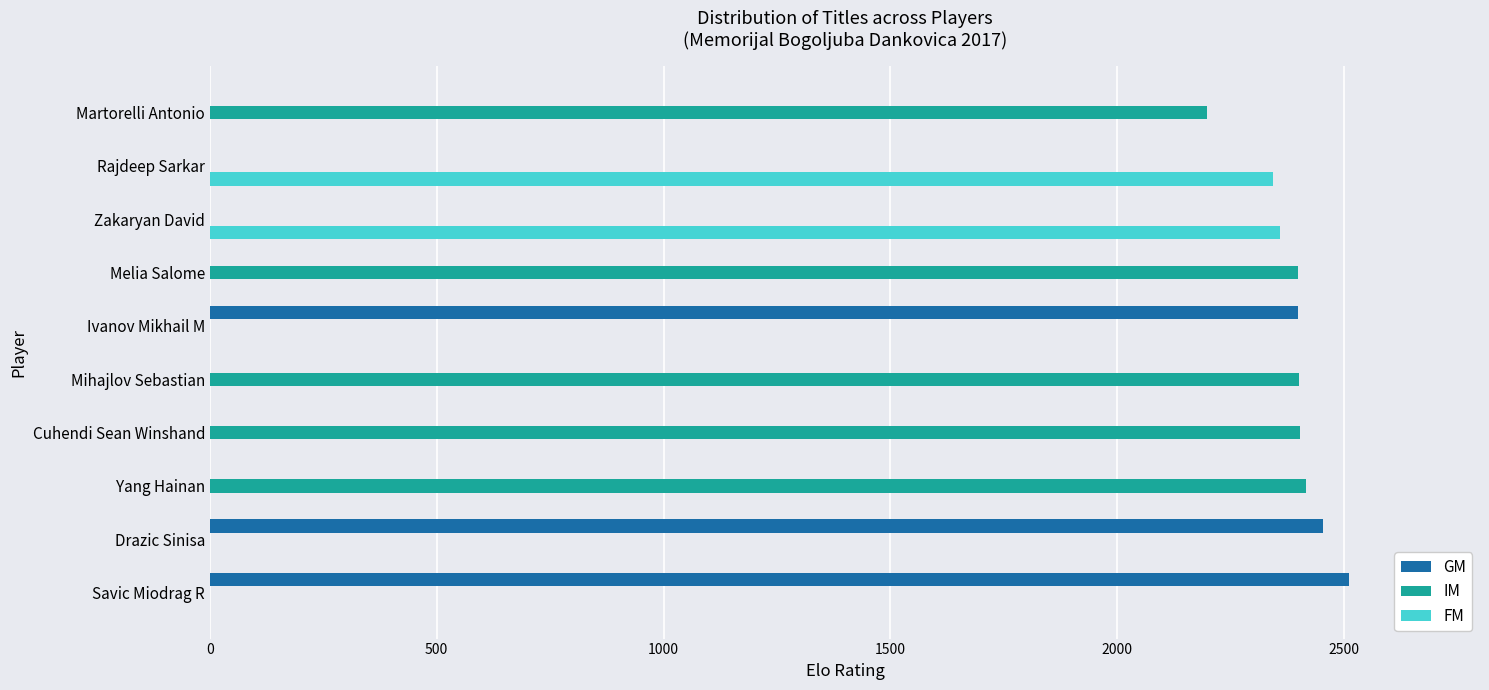

Where is FM nearest to the value 1179?

Rajdeep Sarkar